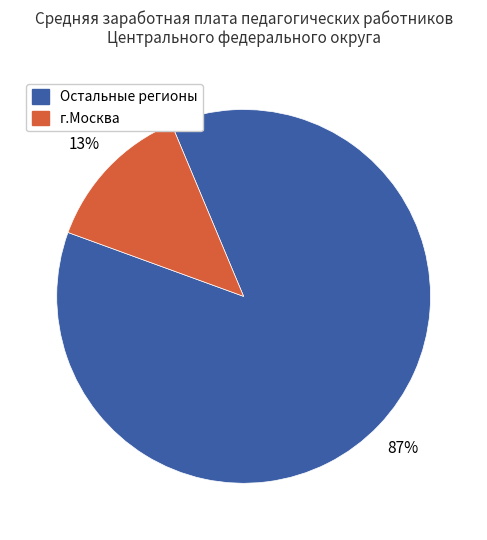

To the nearest percent, what is the difference between the largest and smallest slice percentages?

74%